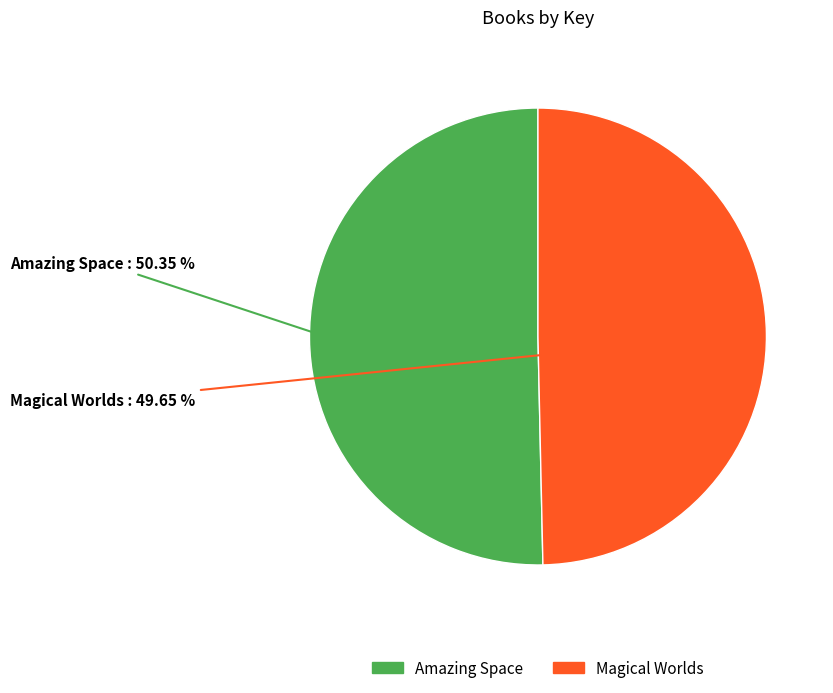

What is the ratio of the value at Amazing Space to the value at Magical Worlds?

1.0